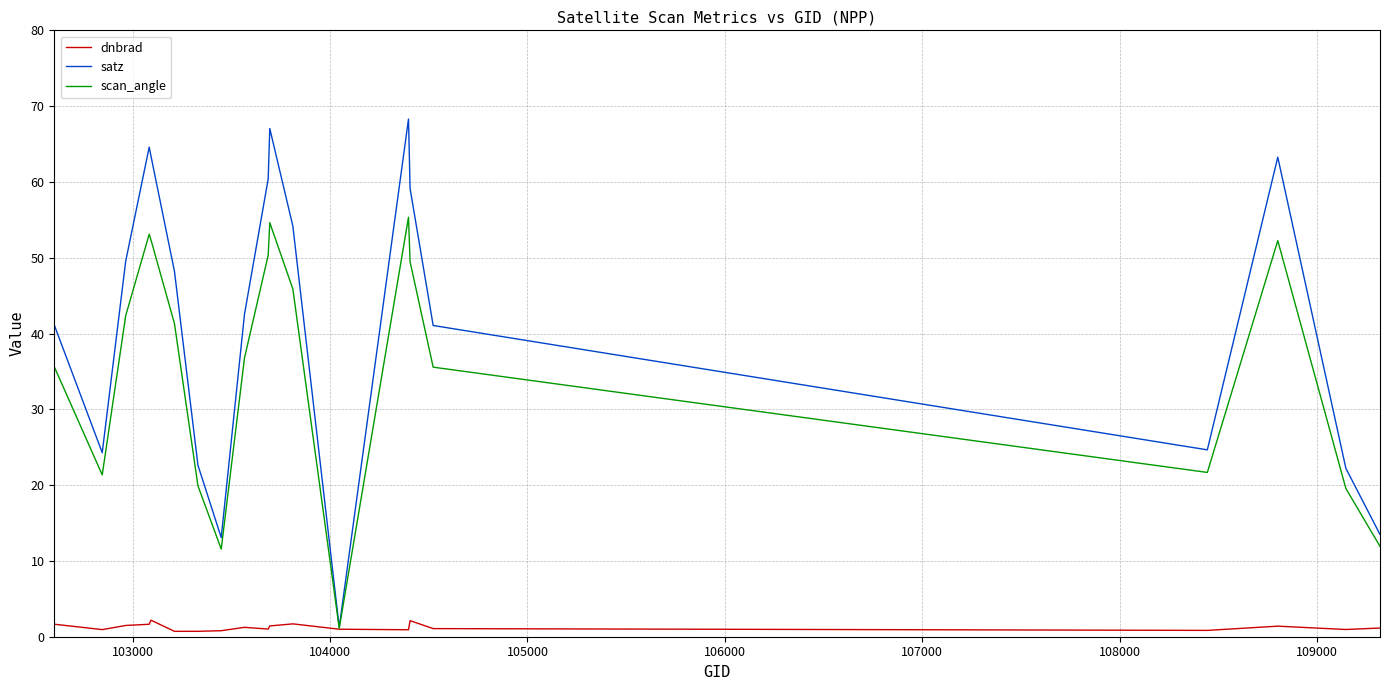

Which series has the largest total across all categories?

satz